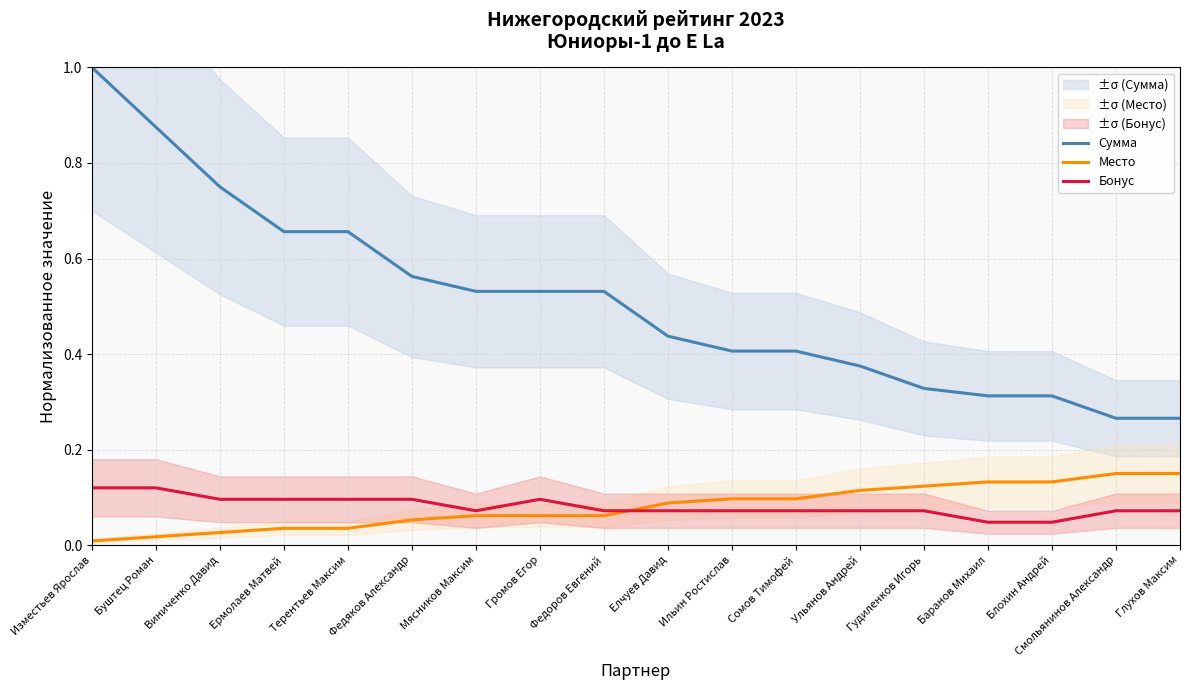

Which series has the largest range (max minus min)?

Сумма